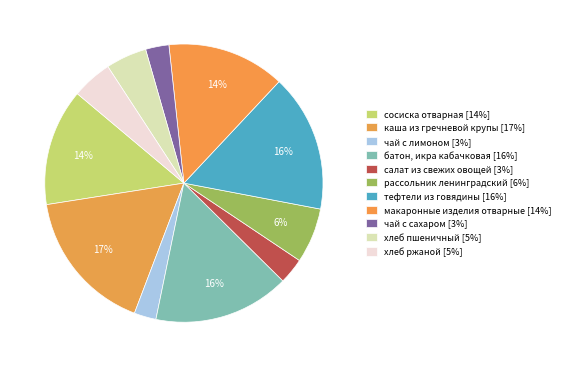

Does хлеб пшеничный represent more than half of the total?

No